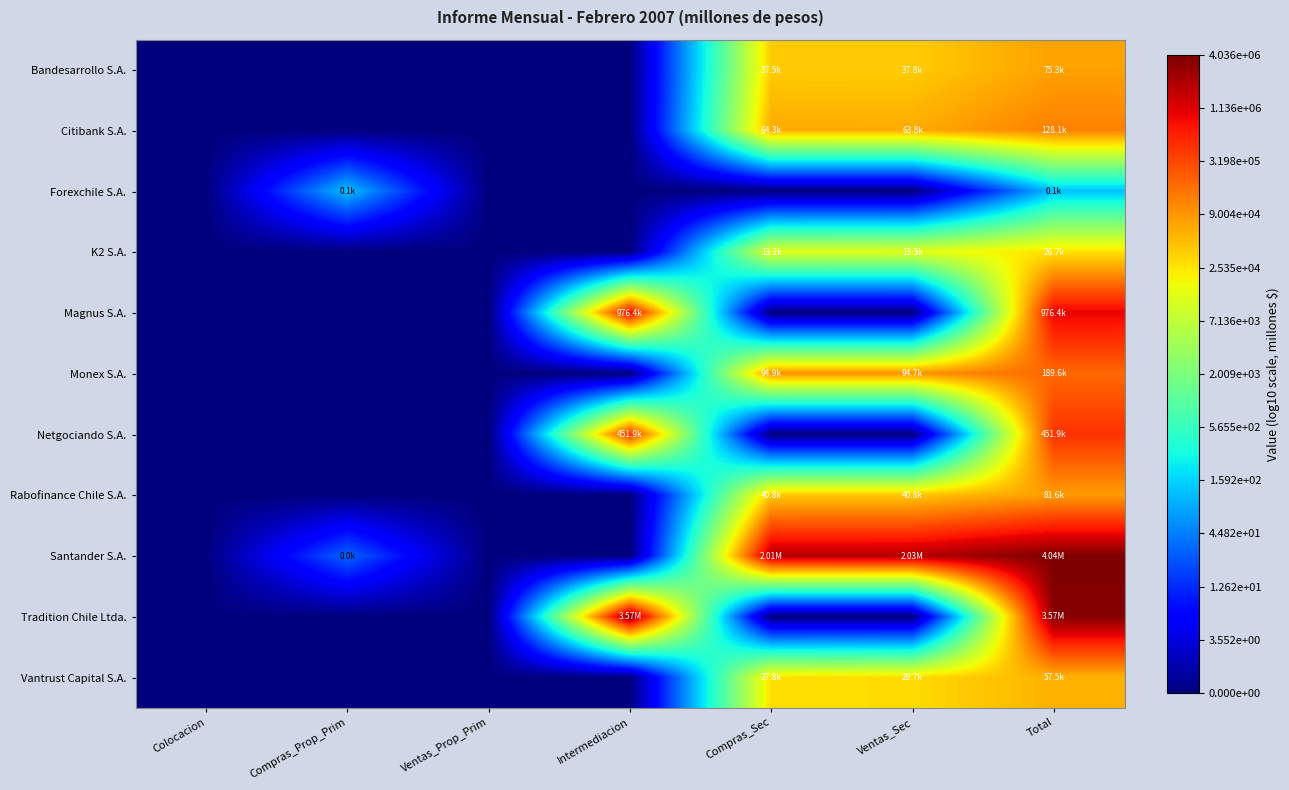

Which has a higher value, Ventas_Sec or Compras_Prop_Prim?

Ventas_Sec